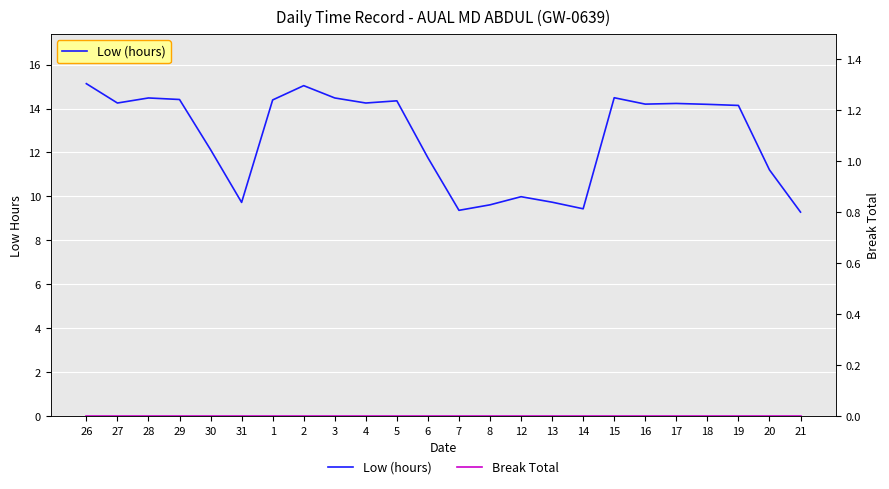

How many lines are shown in the chart?

2